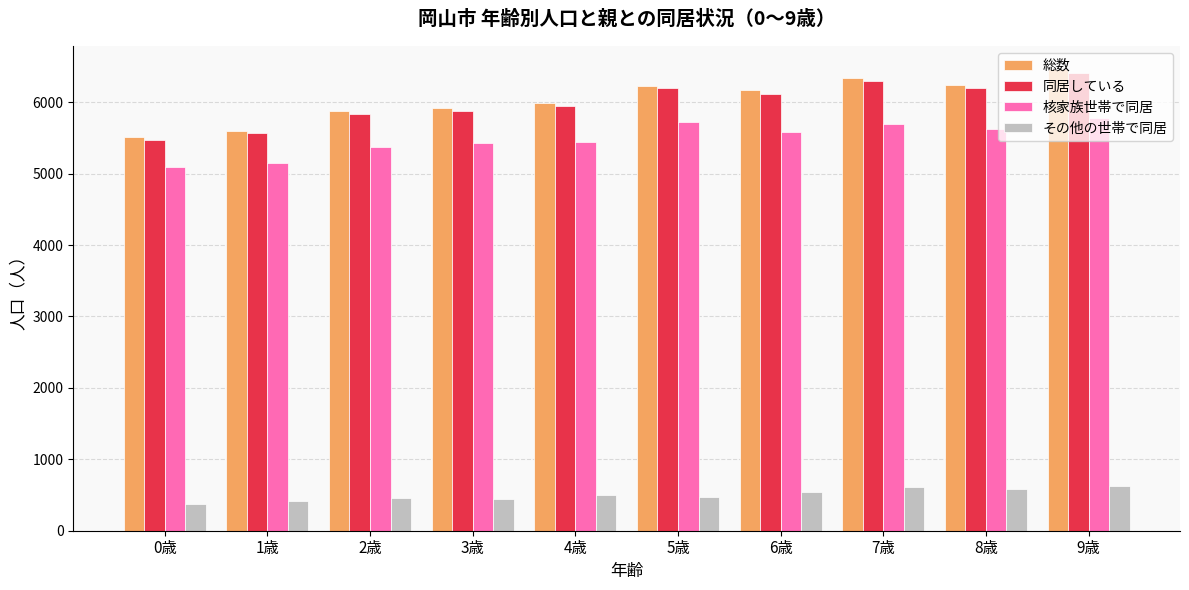

Count the number of data series in this chart.

4